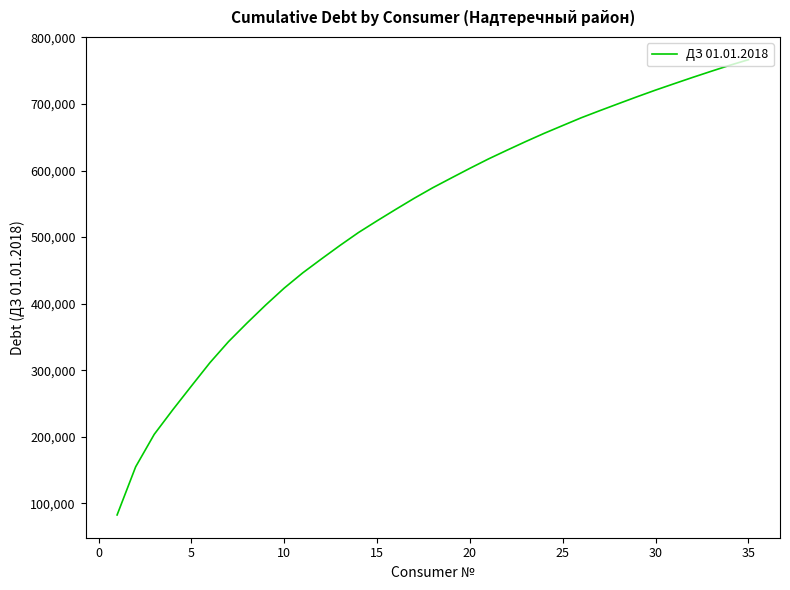

What is the maximum value shown in the chart?

766385.6